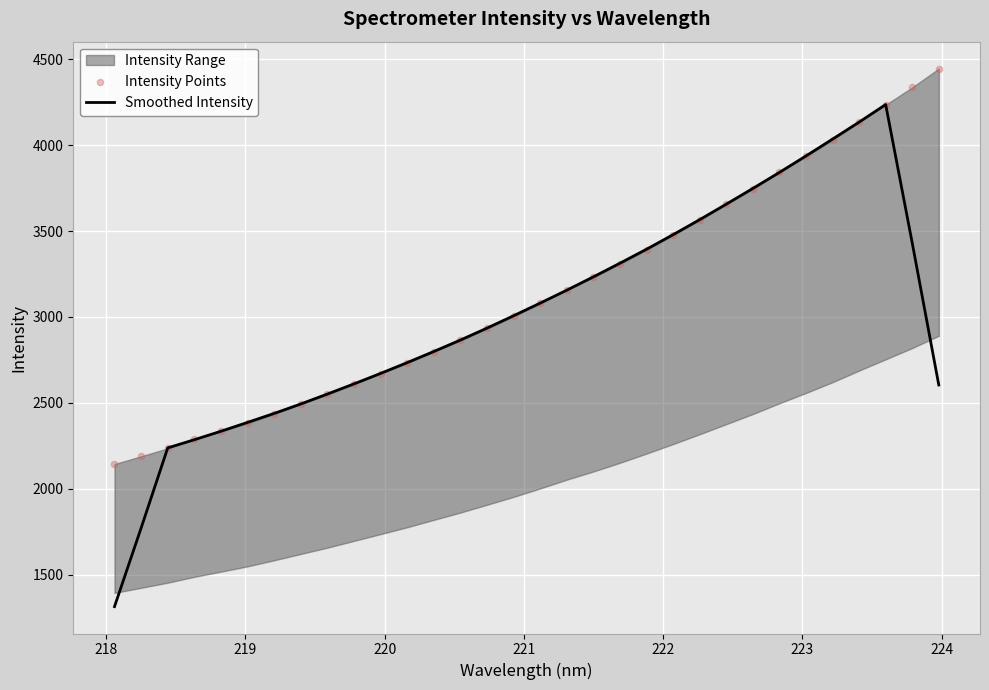

What is the minimum value for Smoothed Intensity?

1313.2